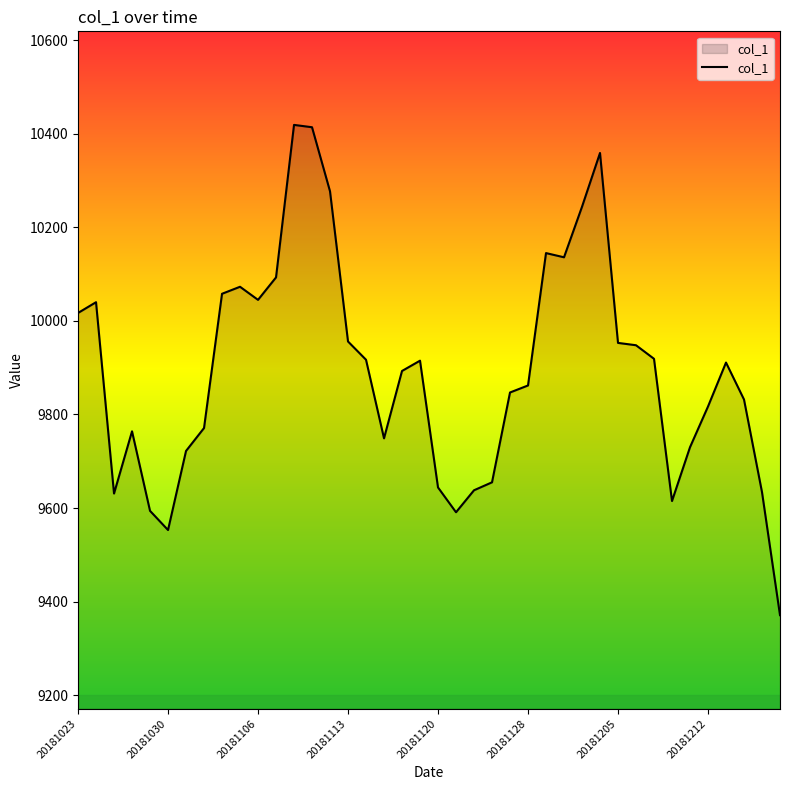

What is the smallest value displayed?

9371